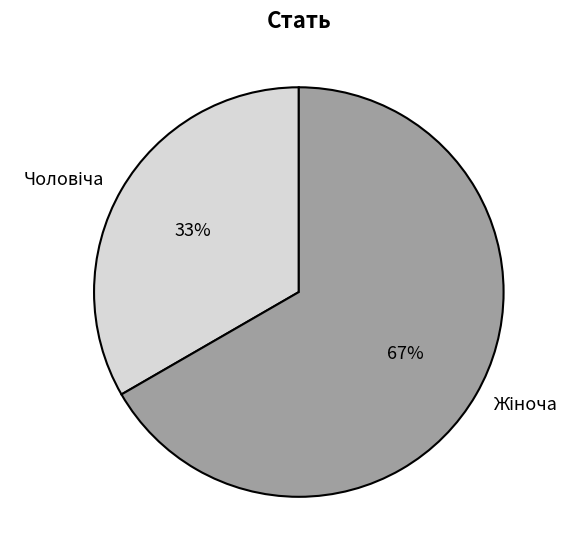

Is there a majority slice in this chart?

Yes